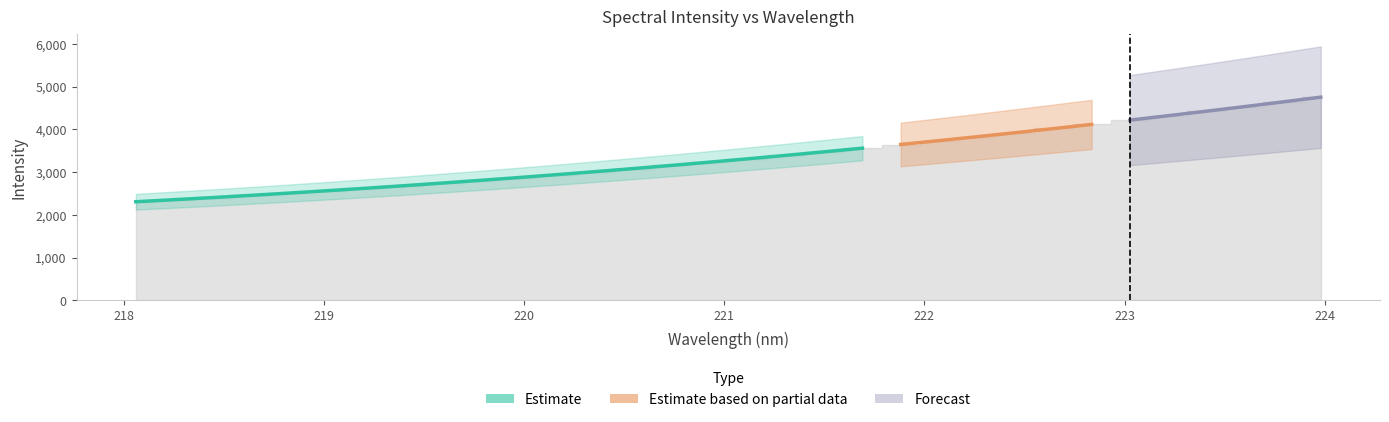

True or false: the data has more than 1 interior local peaks.

False